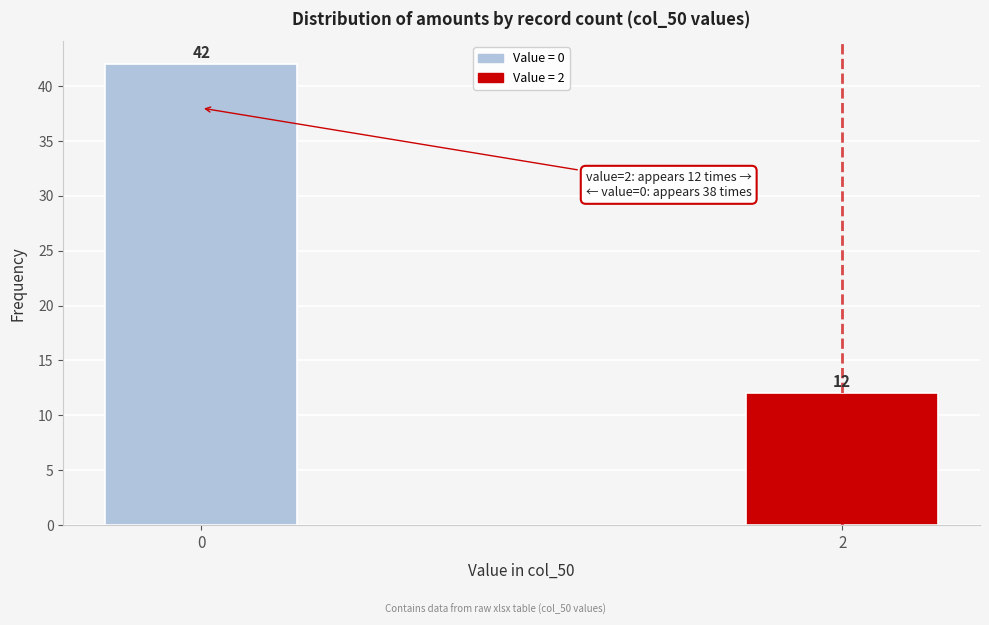

Reading right to left, list all the values displayed in this chart.

12	42